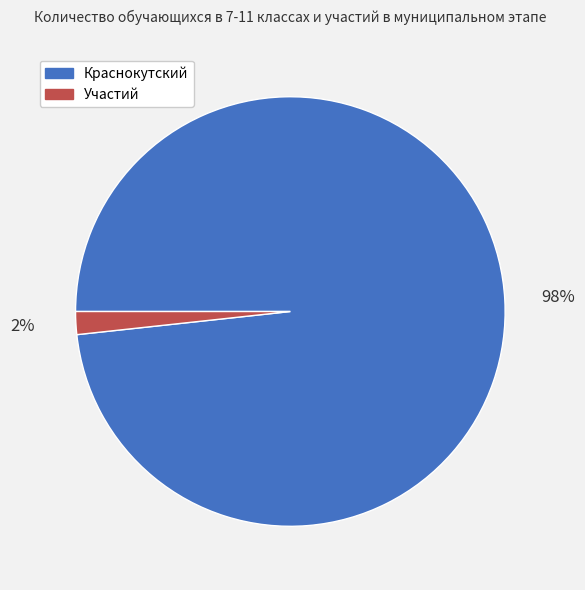

Does any single category account for the majority?

Yes